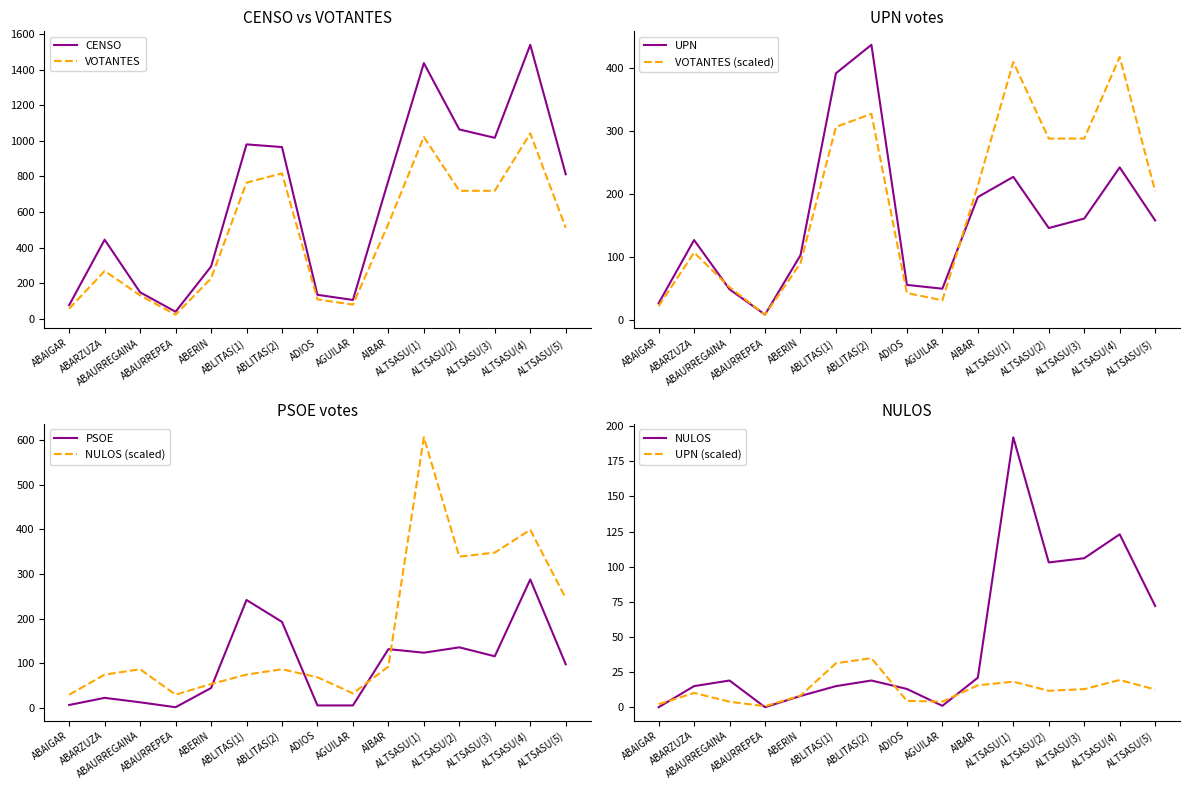

Which label corresponds to the smallest value in the chart?

ABAURREPEA